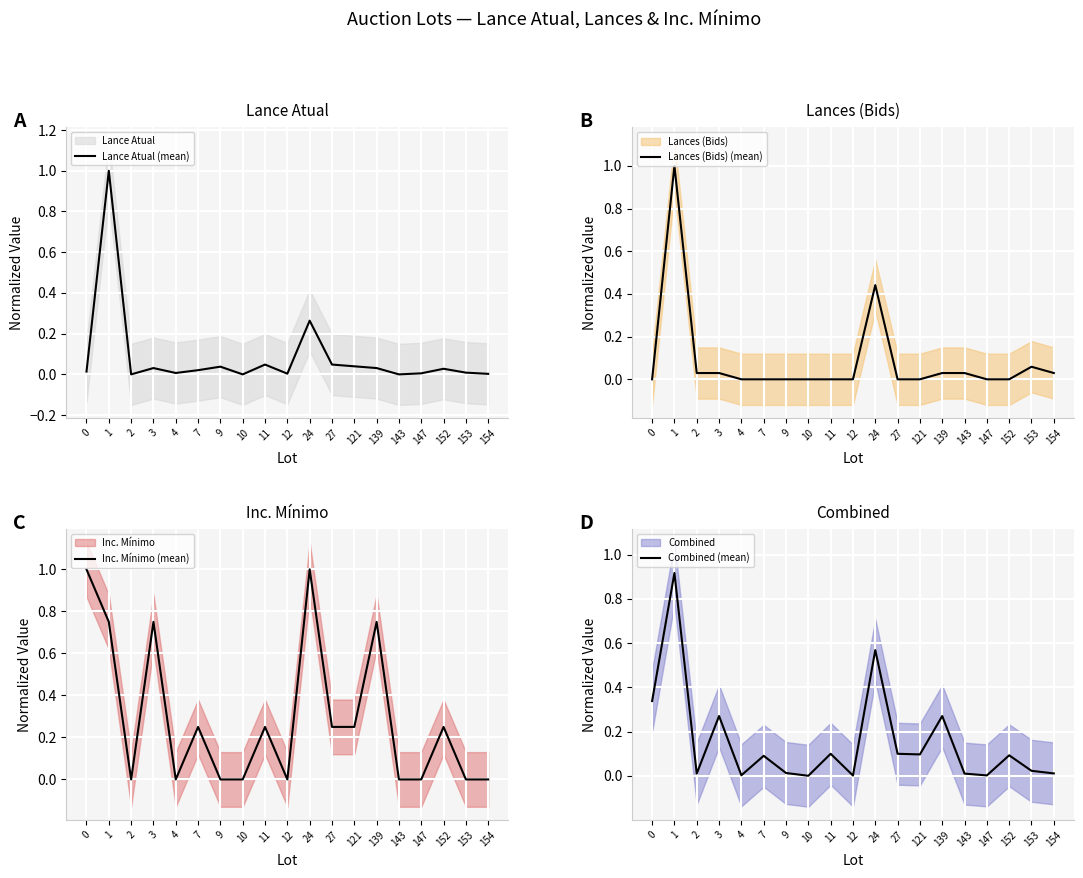

What is the maximum value for Inc. Mínimo (mean)?

1.0